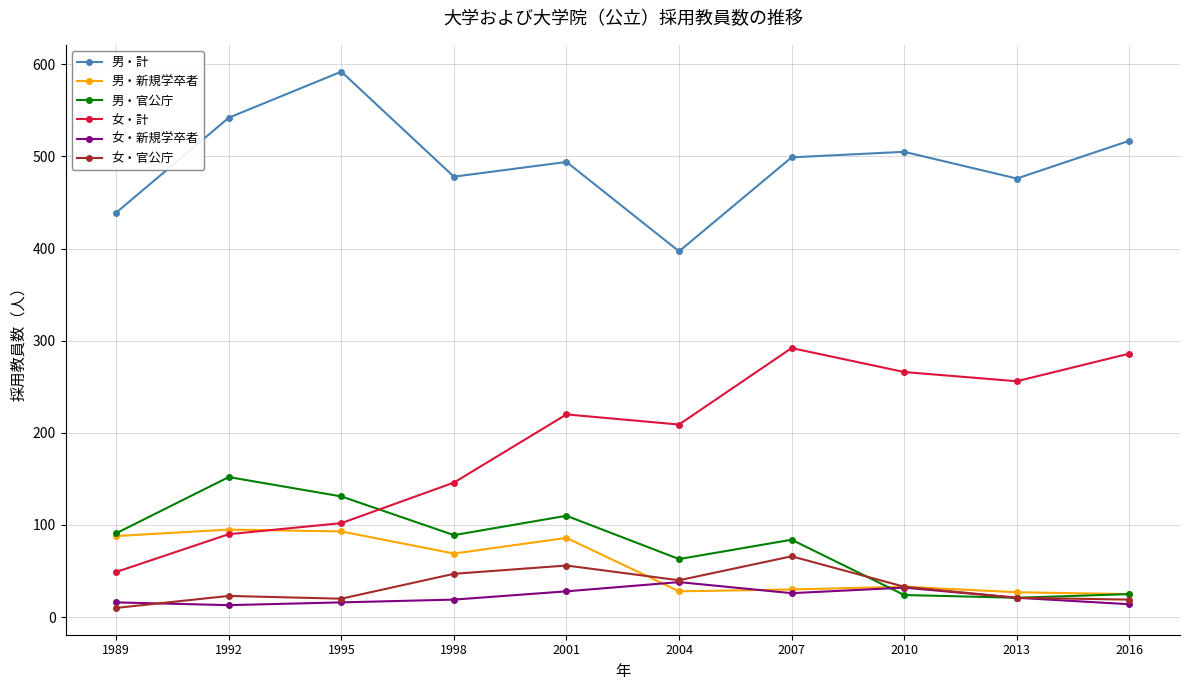

What is the value of the 男・新規学卒者 point at the 5th from the left?

86